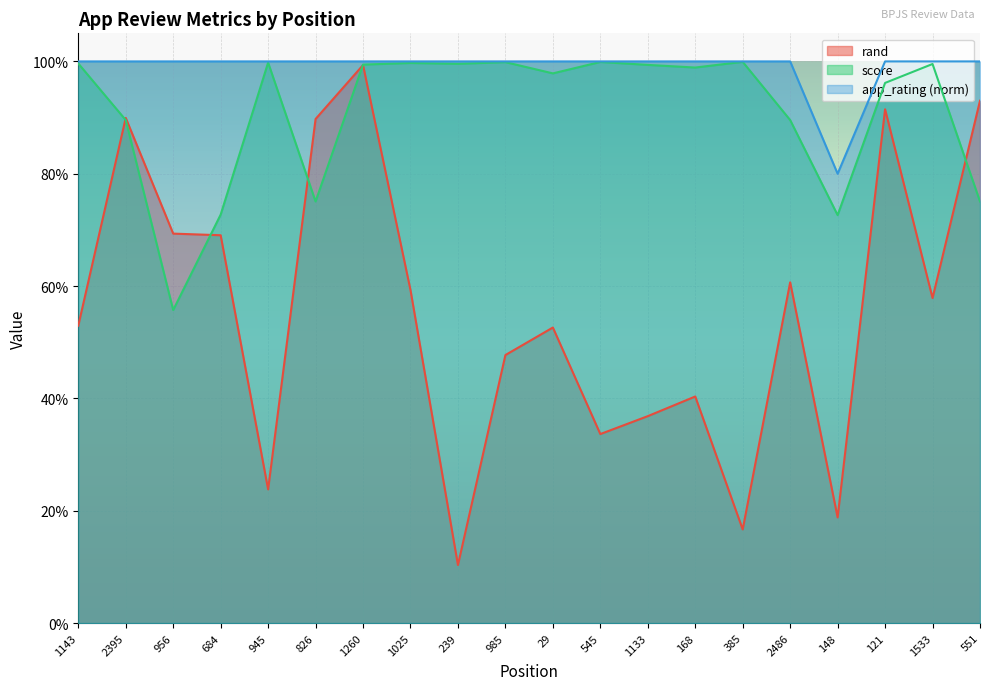

What are all the series names shown in the legend?

rand, score, app_rating (norm)